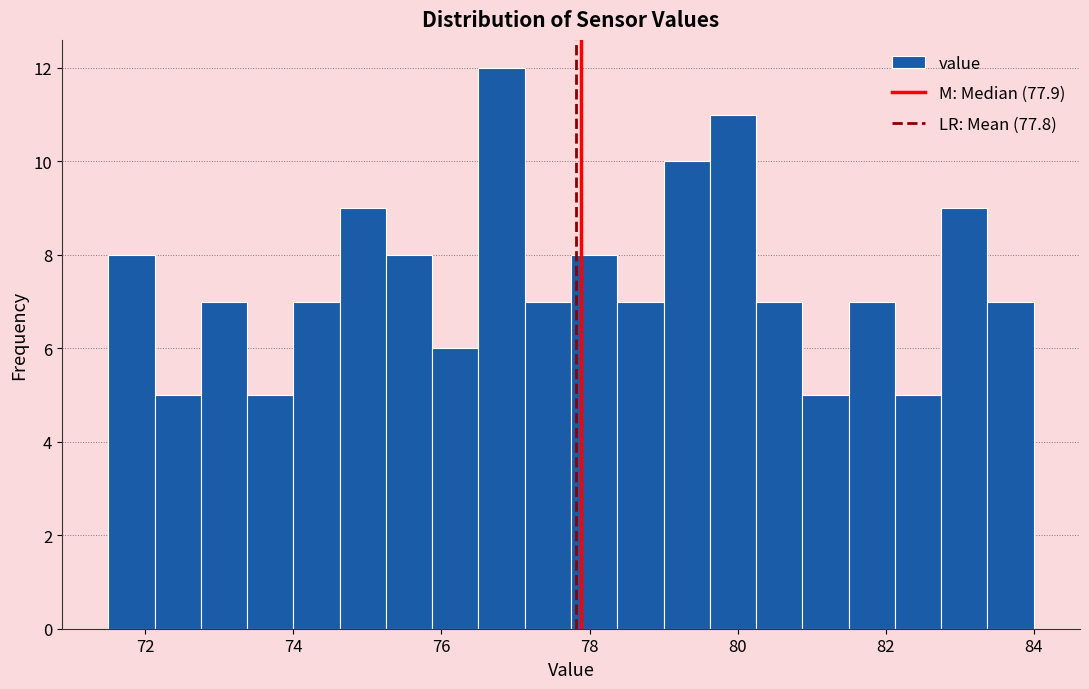

Around what value on the x-axis is the tallest bar? Give the approximate position of its centre, as read against the axis.

76.8